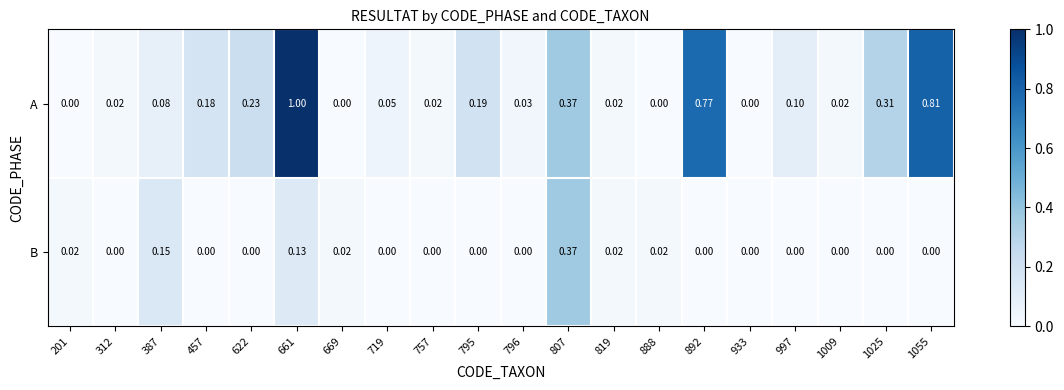

Which series changed the most between 796 and 1009?

A